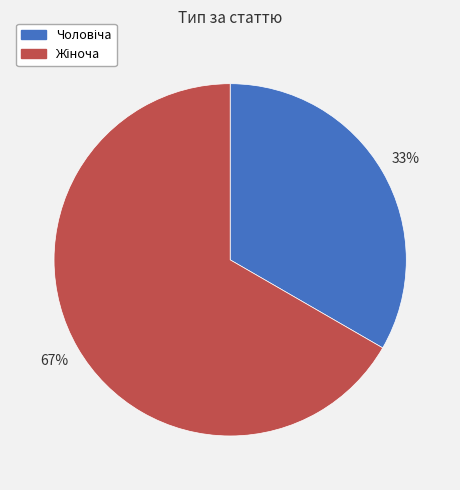

Is there a majority slice in this chart?

Yes